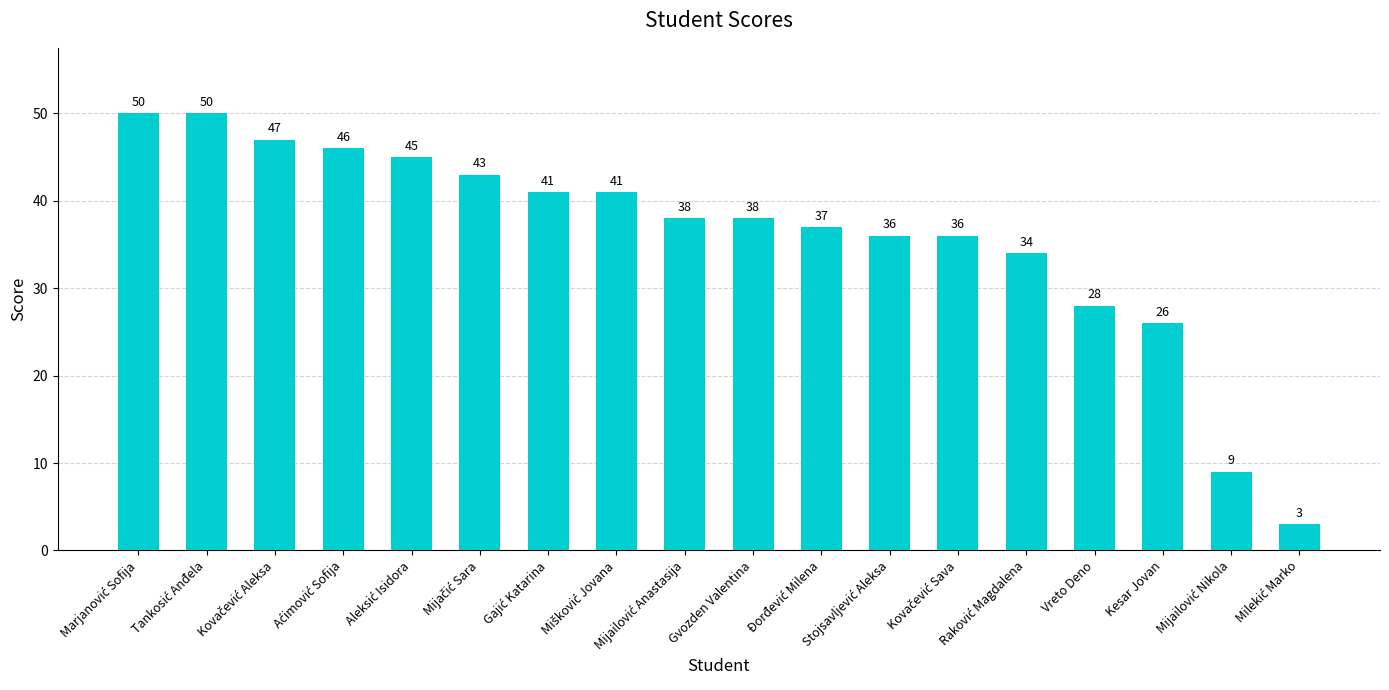

Does the chart contain any negative values?

No